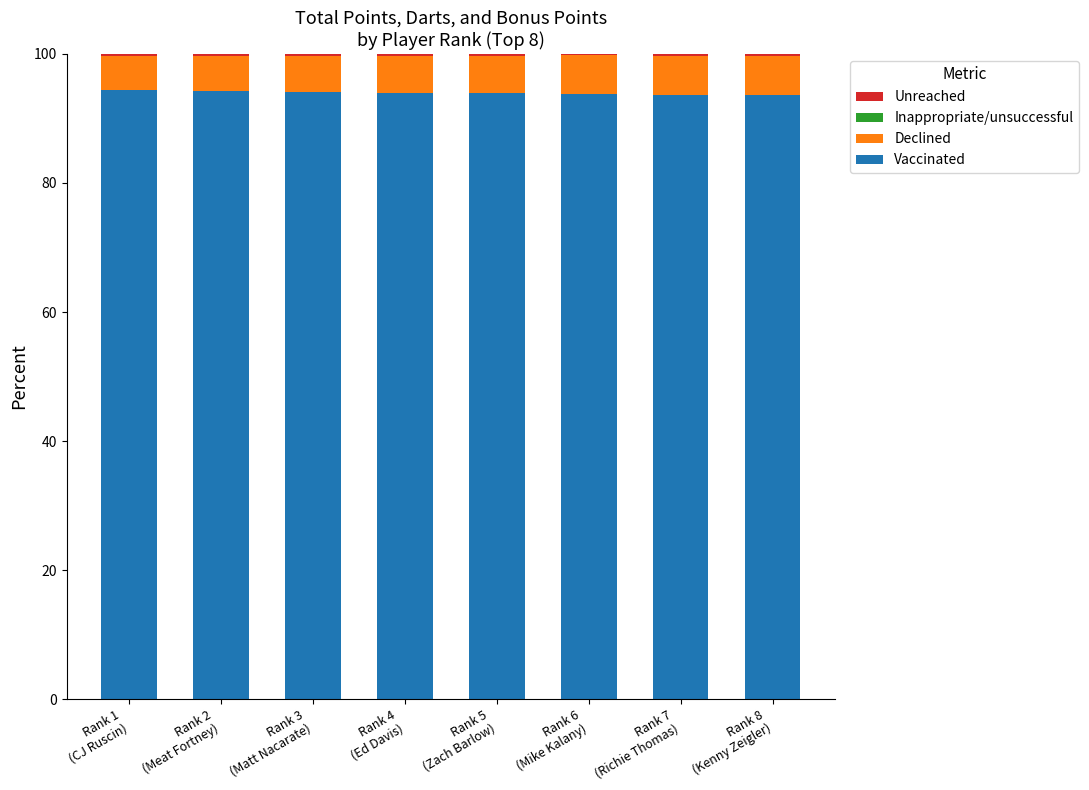

What is the total value across all series at Rank 7
(Richie Thomas)?

100.0